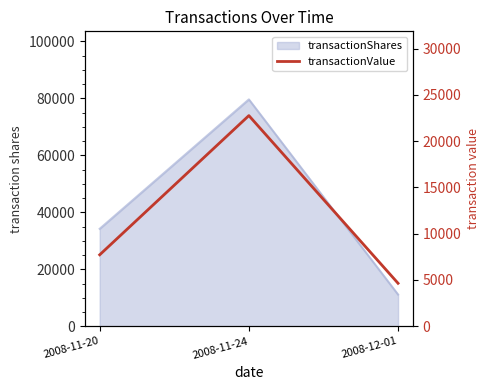

Reading right to left, extract all data points from this chart.

2008-12-01=4644	2008-11-24=22754	2008-11-20=7720